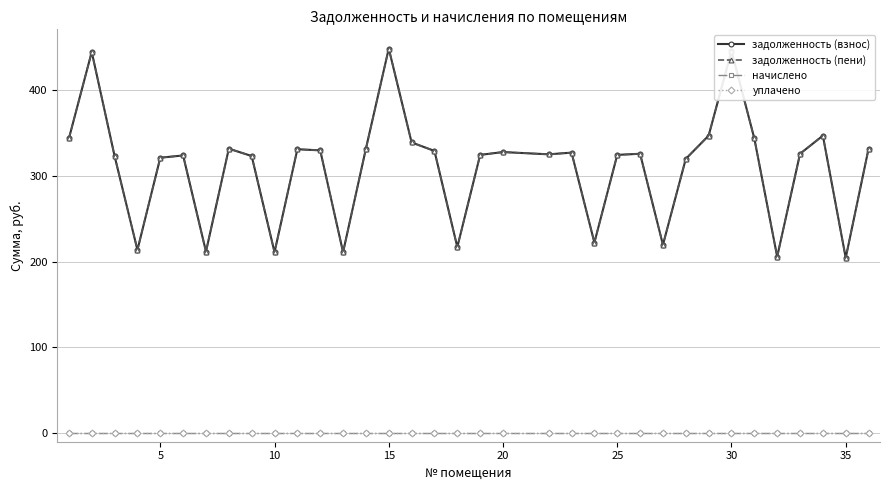

Reading left to right, extract all data points from this chart.

задолженность (взнос): 343.9	444.8	323.4	213.8	321.4	324.1	211.9	332.0	323.4	211.2	331.3	330.0	211.2	332.0	448.8	339.2	329.3	217.1	324.7	328.0	325.4	327.4	222.4	324.7	326.0	219.8	320.1	347.2	446.2	343.9	205.9	326.0	347.2	204.6	332.0
задолженность (пени): 343.9	444.8	323.4	213.8	321.4	324.1	211.9	332.0	323.4	211.2	331.3	330.0	211.2	332.0	448.8	339.2	329.3	217.1	324.7	328.0	325.4	327.4	222.4	324.7	326.0	219.8	320.1	347.2	446.2	343.9	205.9	326.0	347.2	204.6	332.0
начислено: 0.0	0.0	0.0	0.0	0.0	0.0	0.0	0.0	0.0	0.0	0.0	0.0	0.0	0.0	0.0	0.0	0.0	0.0	0.0	0.0	0.0	0.0	0.0	0.0	0.0	0.0	0.0	0.0	0.0	0.0	0.0	0.0	0.0	0.0	0.0
уплачено: 0.0	0.0	0.0	0.0	0.0	0.0	0.0	0.0	0.0	0.0	0.0	0.0	0.0	0.0	0.0	0.0	0.0	0.0	0.0	0.0	0.0	0.0	0.0	0.0	0.0	0.0	0.0	0.0	0.0	0.0	0.0	0.0	0.0	0.0	0.0